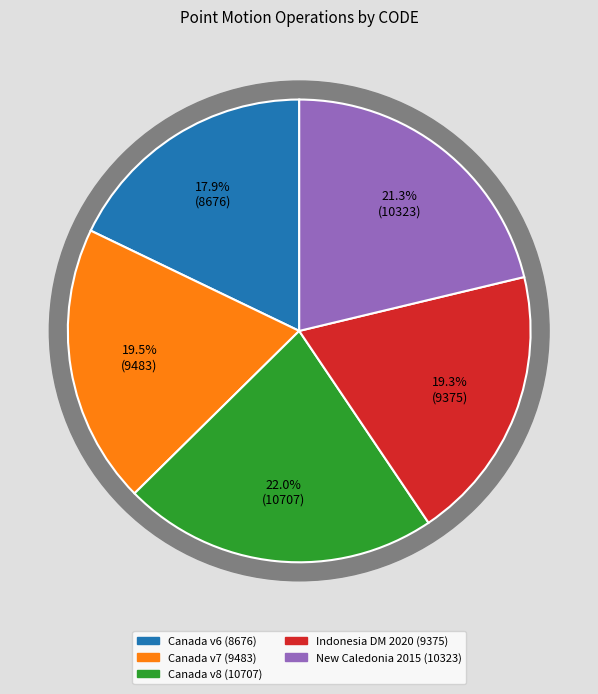

To the nearest percent, what percentage of the pie is New Caledonia velocity model 2015?

21%